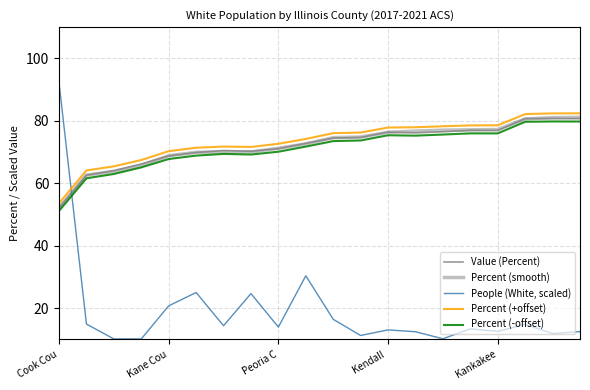

Count the number of categories in the chart.

20